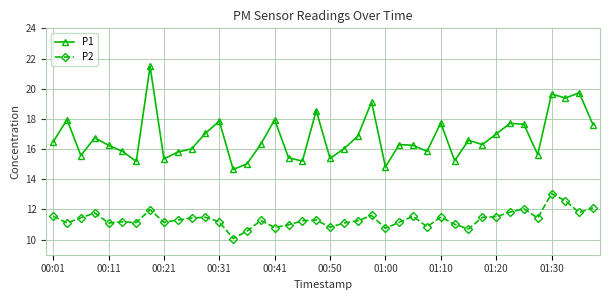

Which series has the largest total across all categories?

P1